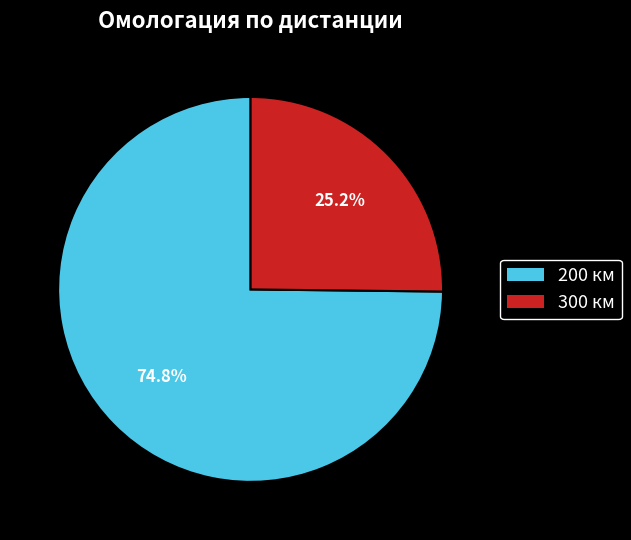

What percentage do 300 and 200 together represent?

100.0%